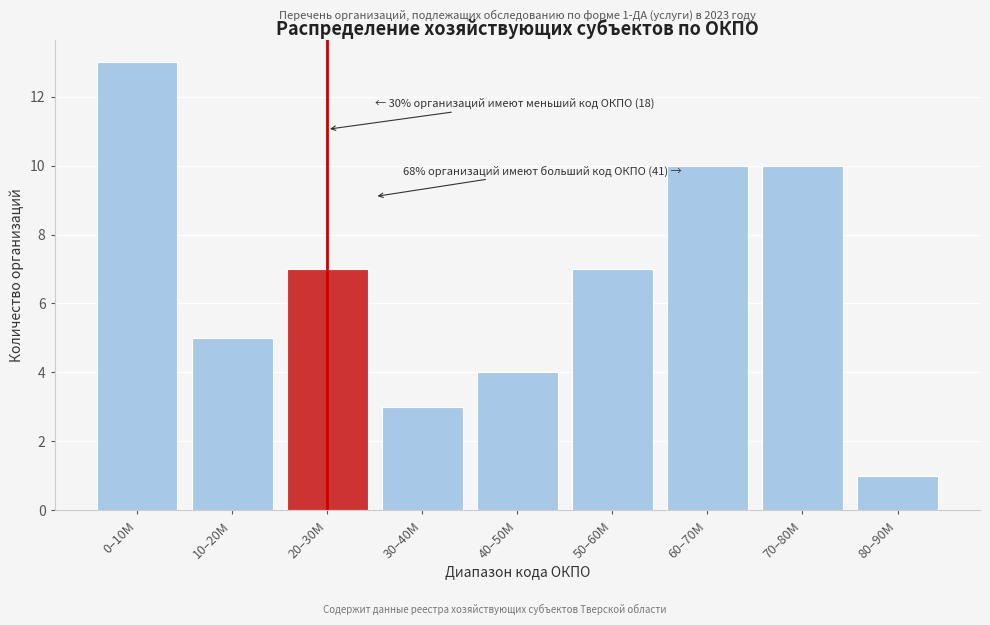

Reading left to right, what are all the values shown in this chart?

13	5	7	3	4	7	10	10	1